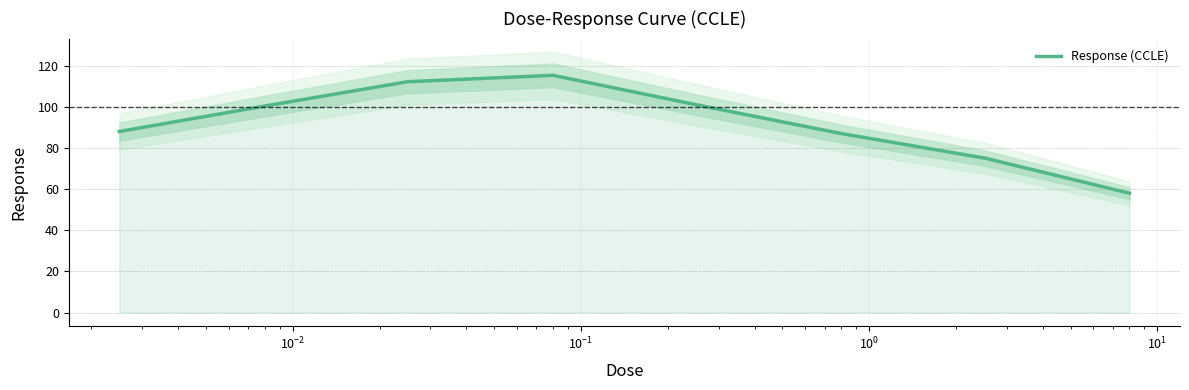

Does the chart display data point markers on the line(s)?

No